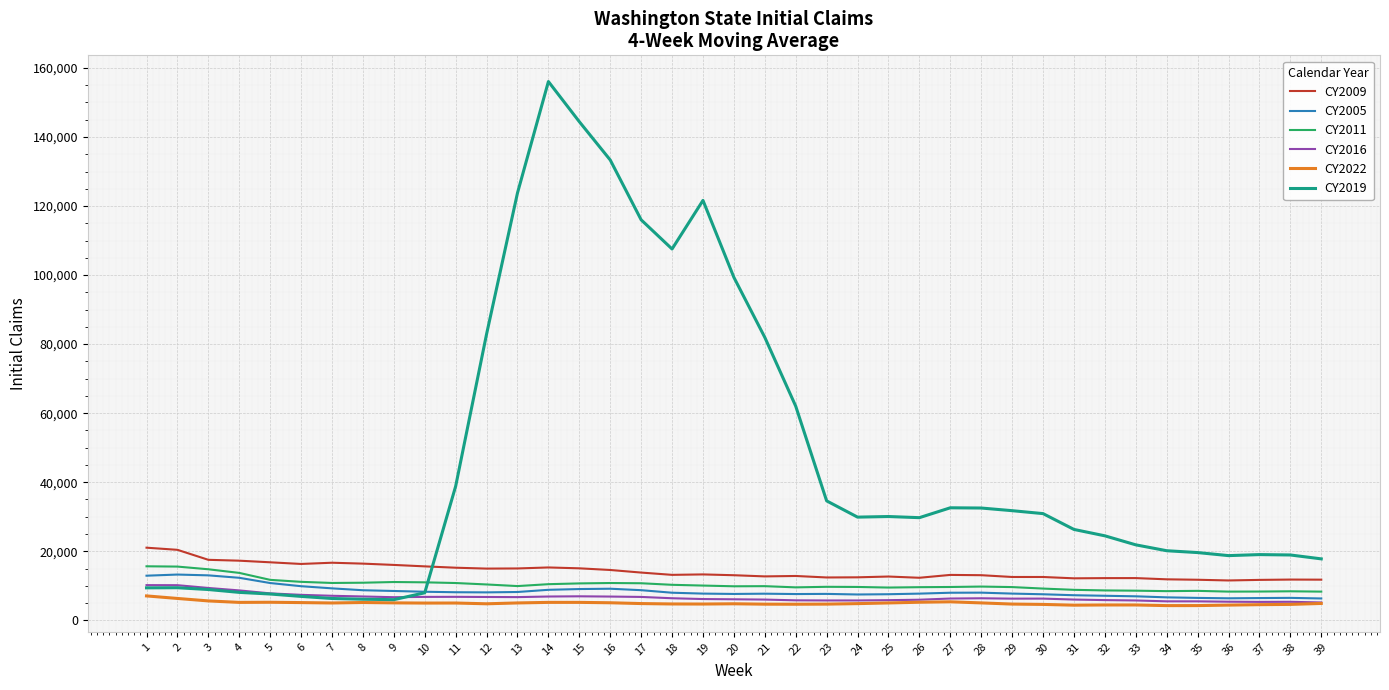

How many series are shown in this chart?

6